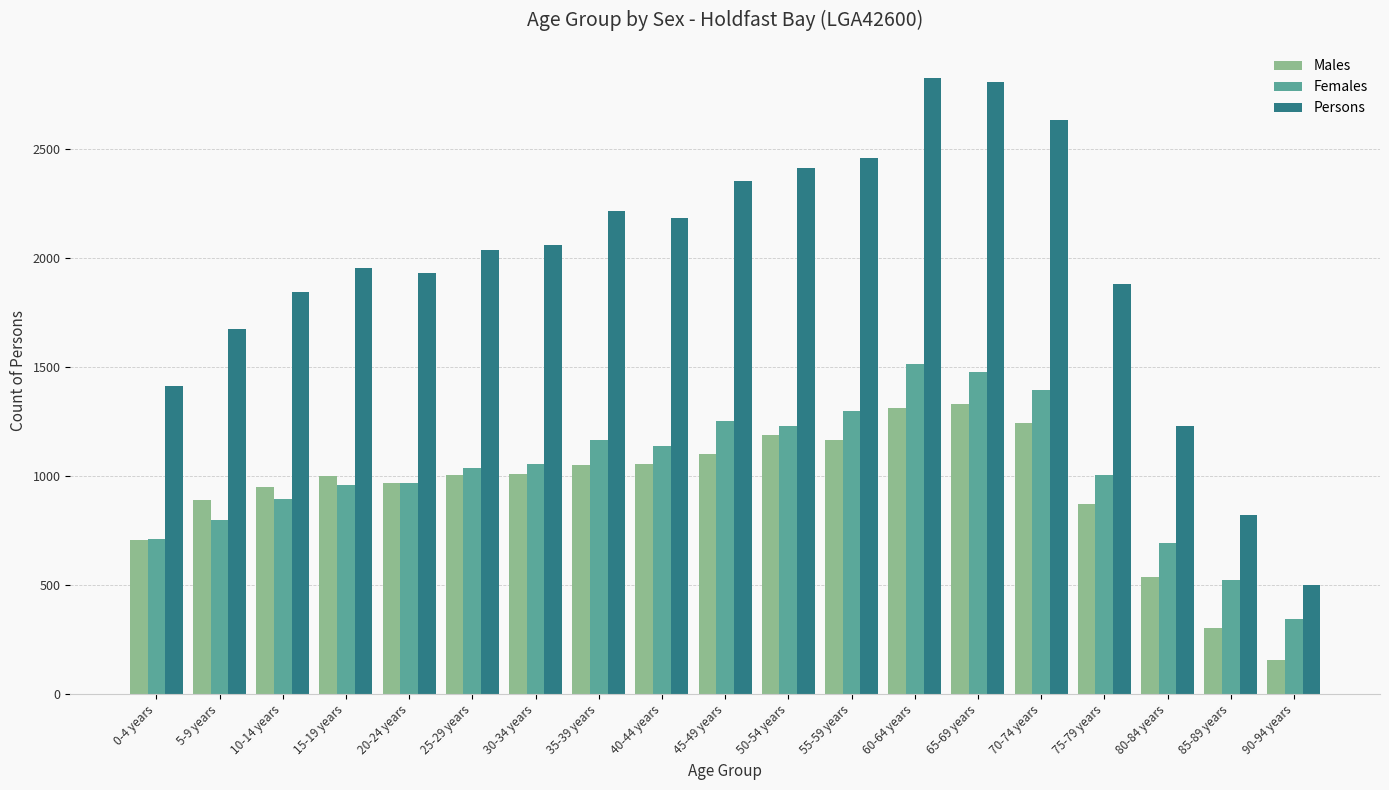

What is the minimum value for Females?

344